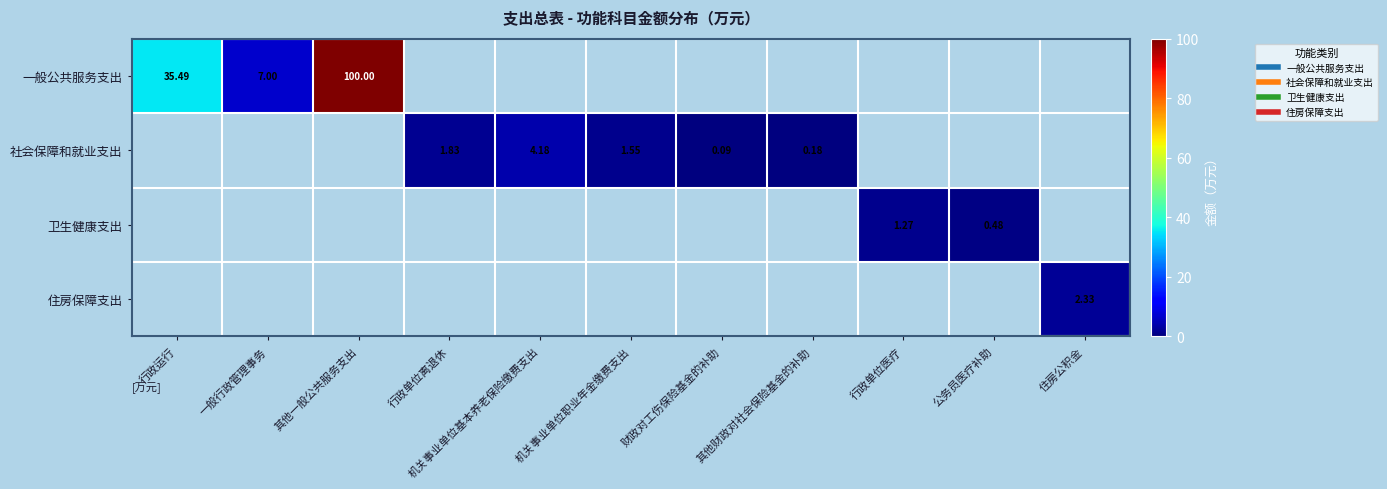

What is the sum of the 社会保障和就业支出 values at 住房公积金 and 财政对工伤保险基金的补助?

0.1